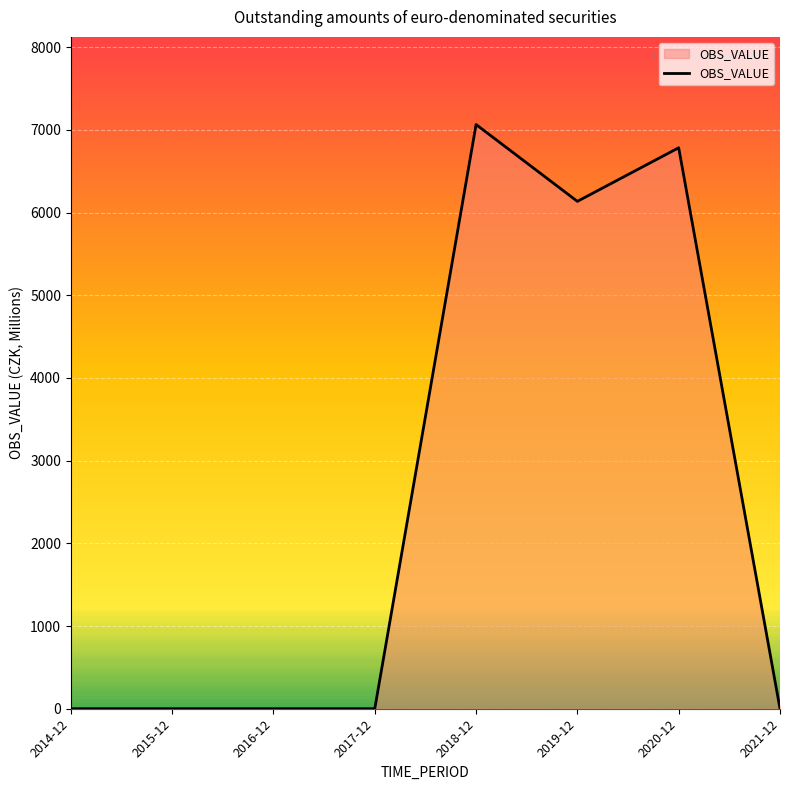

The chart shows a value of -3513 at 2017-12. True or false?

False